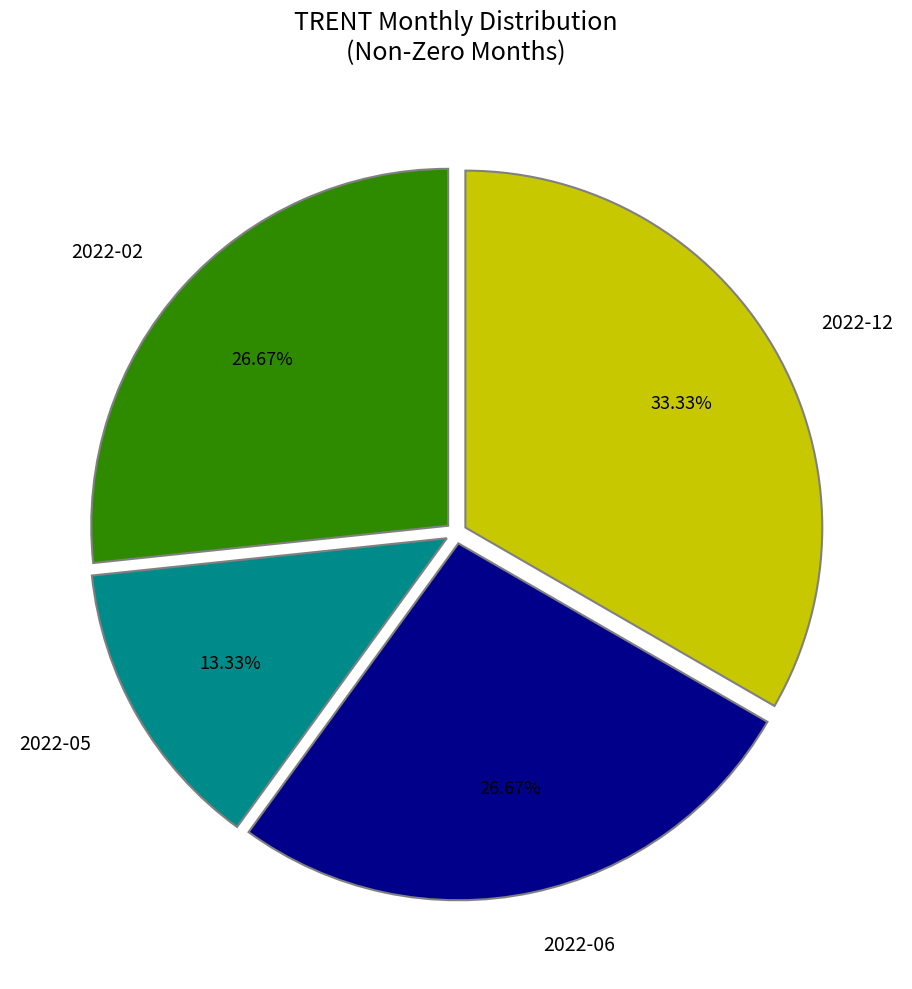

What percentage is the 2022-02 slice, to the nearest percent?

27%